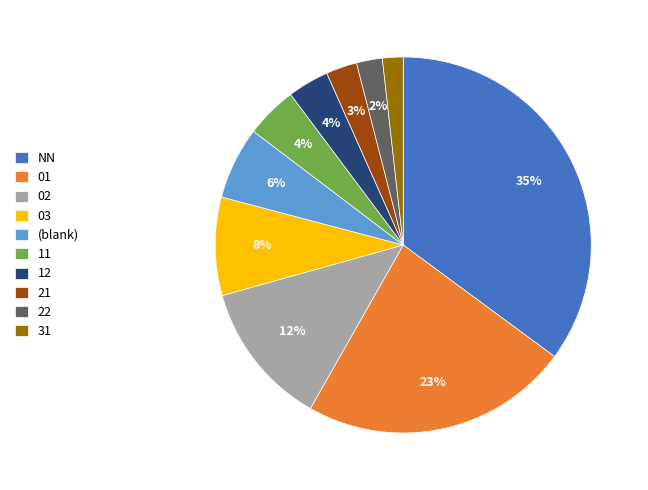

Which category has the biggest portion of the pie?

NN